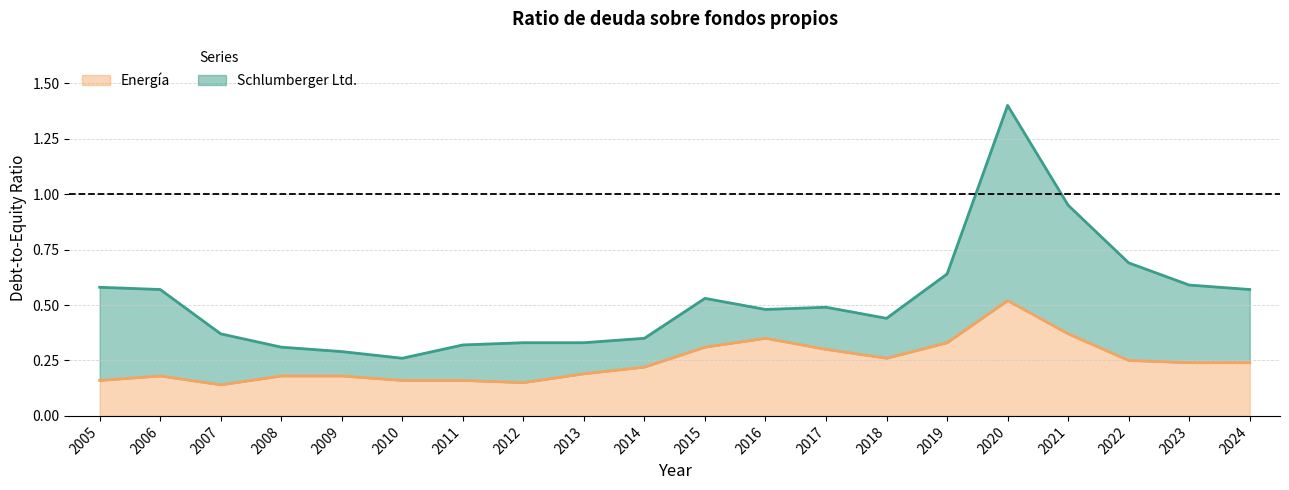

What is the maximum value shown in the chart?

1.4